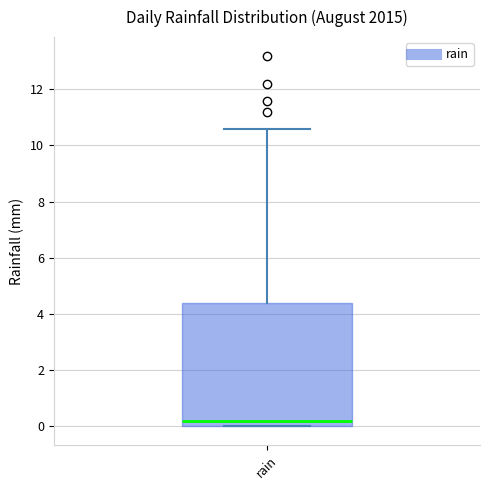

Where is the upper edge of the box for rain on the y-axis? The values are not printed on the chart, so give them approximately, as read against the axis.

4.4